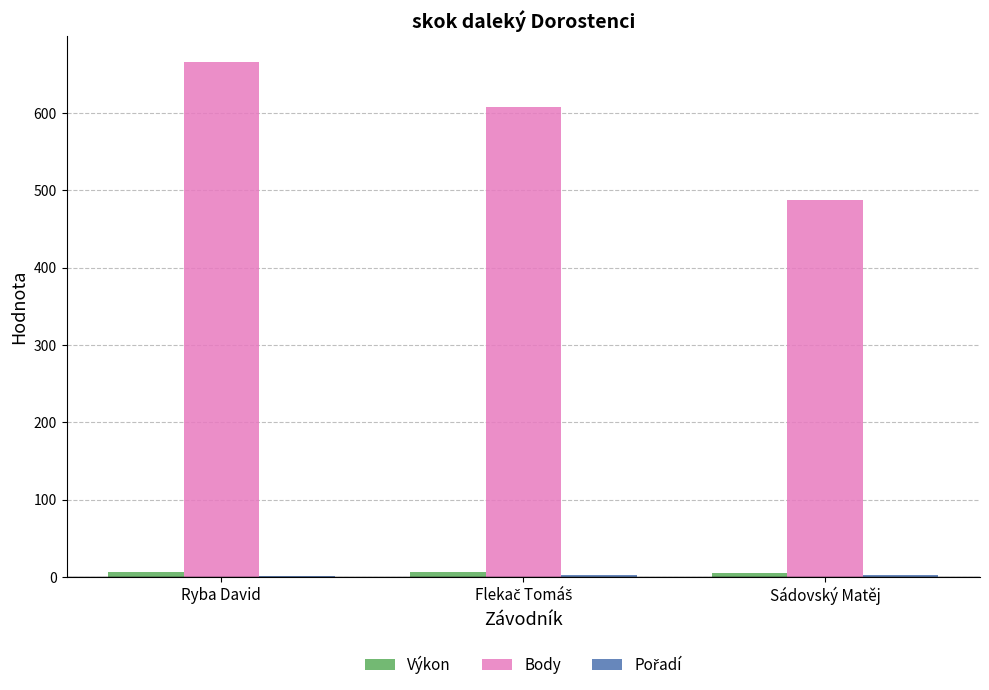

Which category has the highest value across all series?

Ryba David